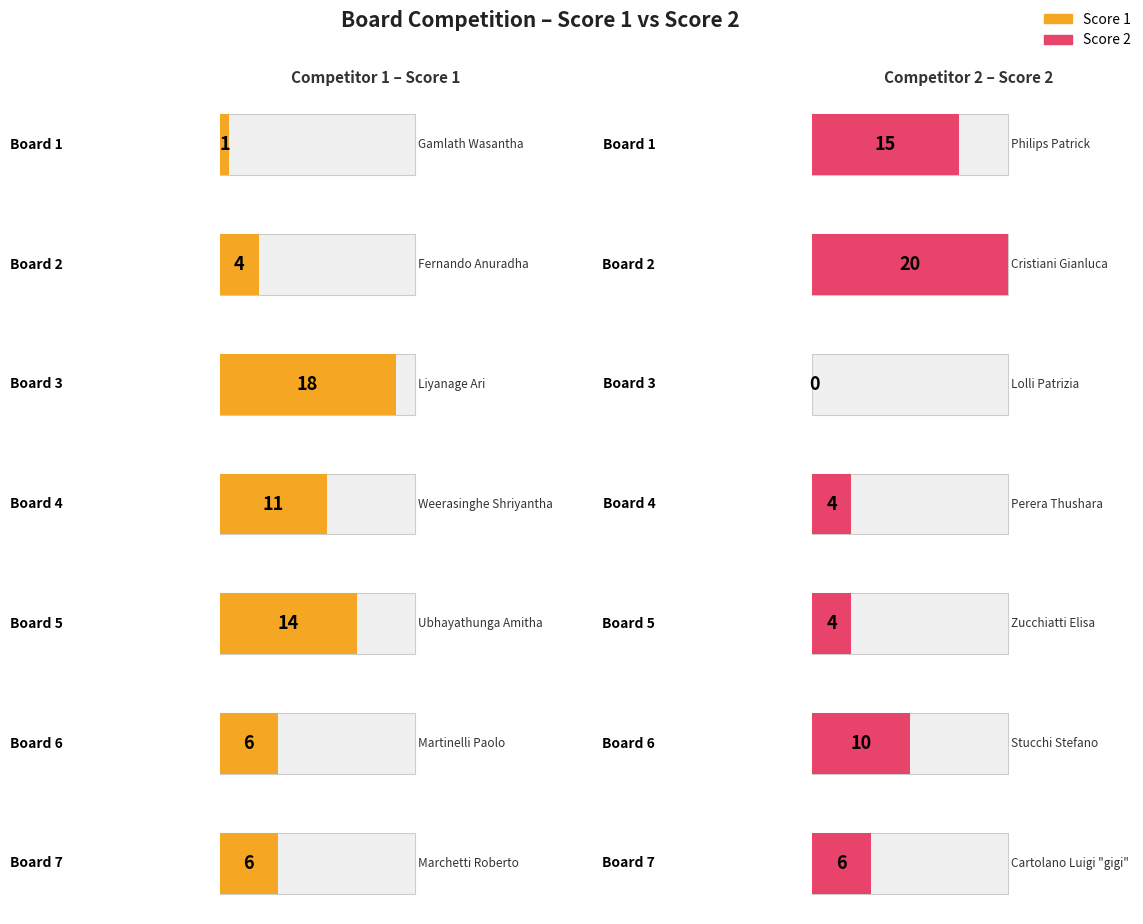

What is the difference between the second highest and second lowest values in the Score 1 series?

10